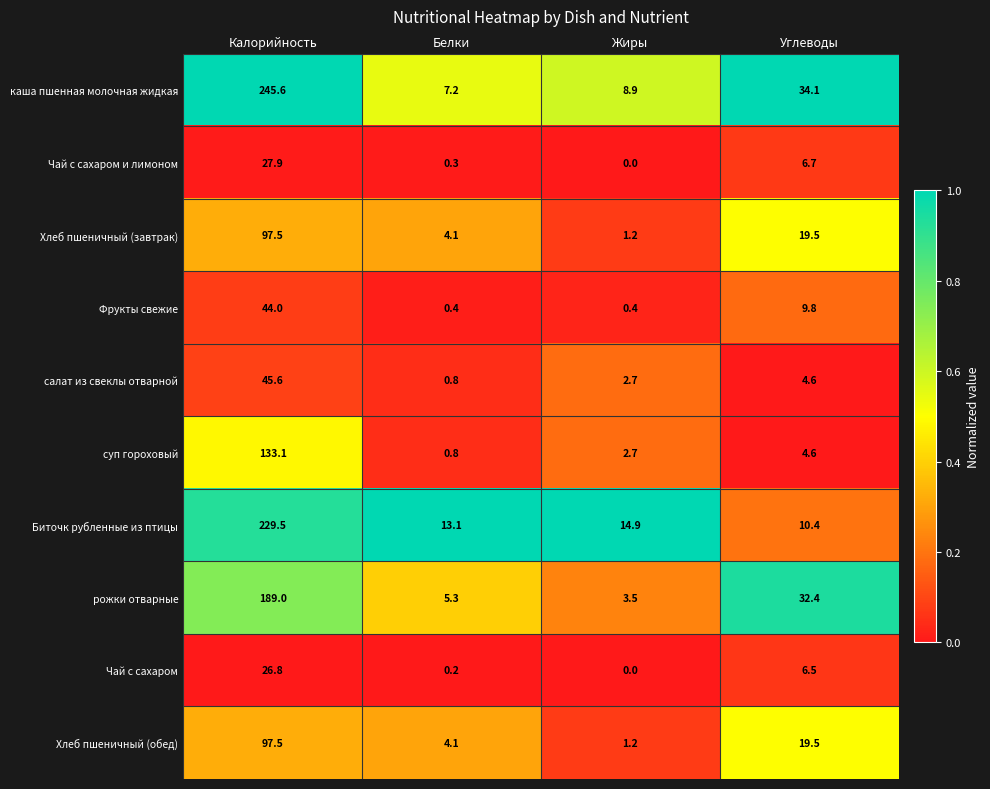

True or false: Хлеб пшеничный (обед) has a value of 2.1 at Жиры.

False